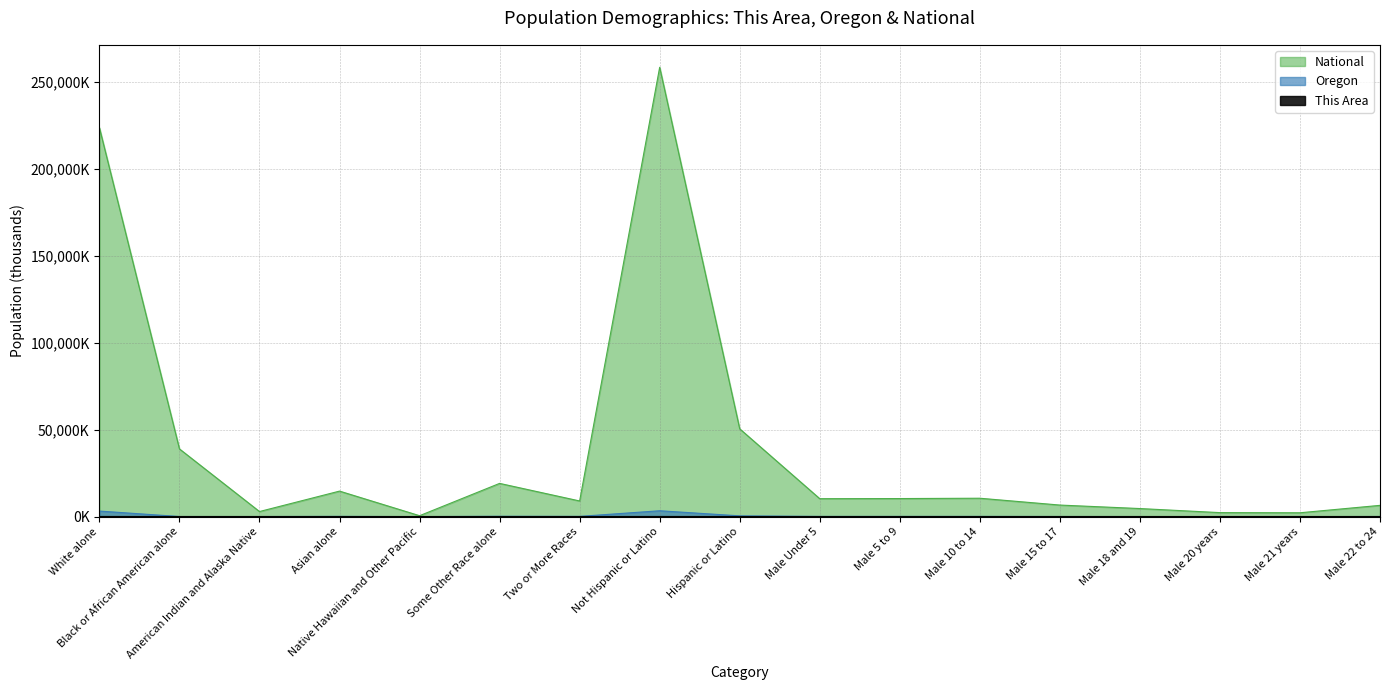

Which label corresponds to the smallest value in the chart?

Native Hawaiian and Other Pacific